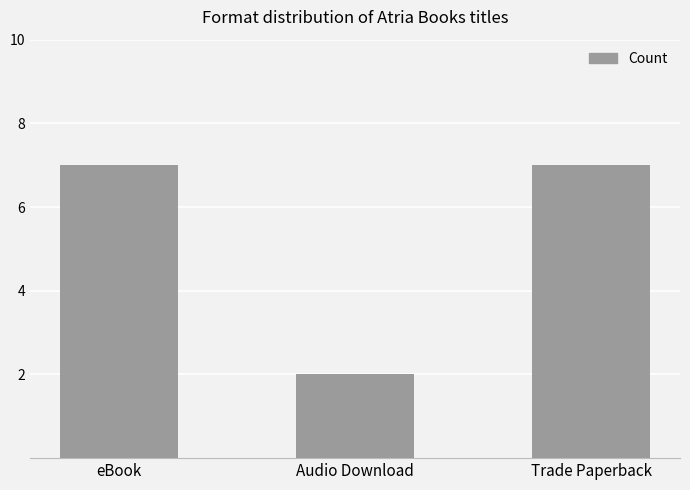

Read the value at Audio Download.

2